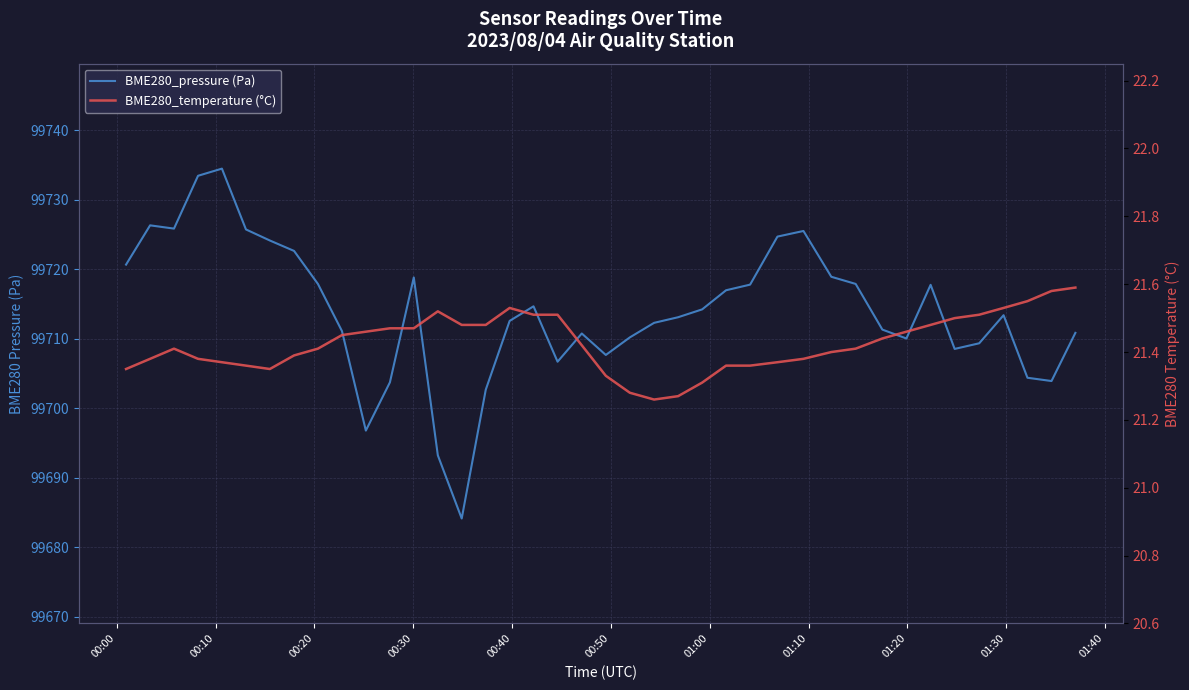

What is the value of the BME280_pressure (Pa) point at the 24th from the left?

99713.1